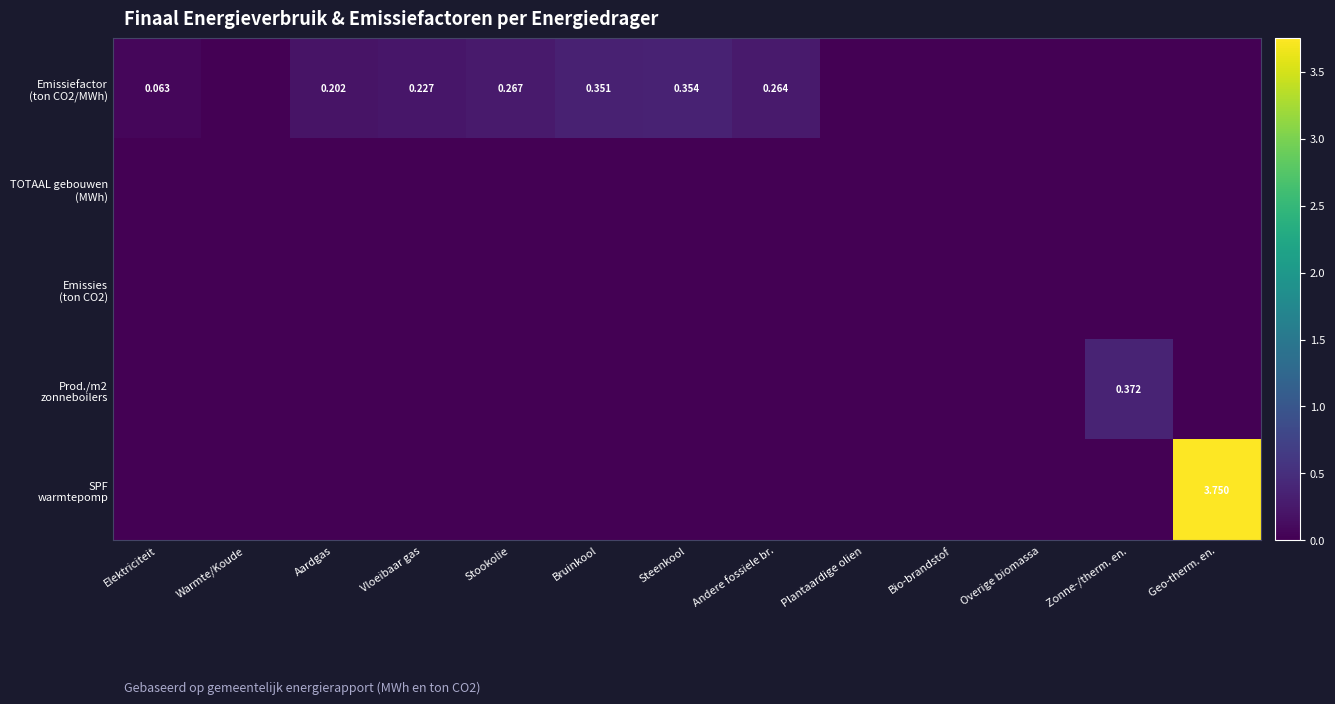

At which label does Emissiefactor (ton CO2/MWh) reach its peak?

Steenkool